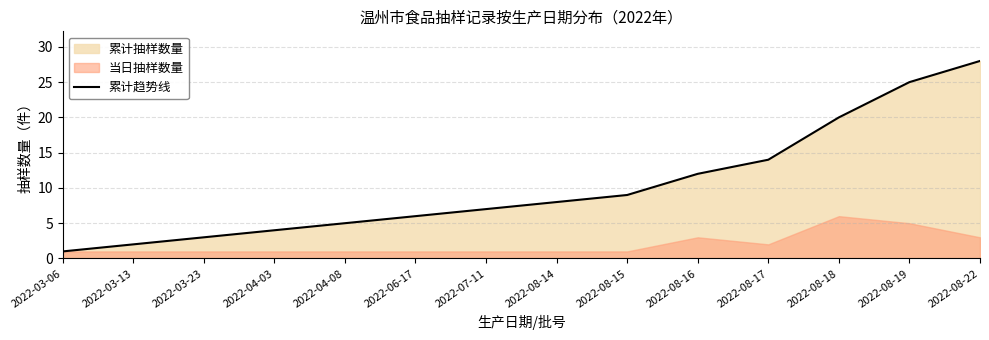

True or false: there are more than 1 points higher than both neighbors.

False